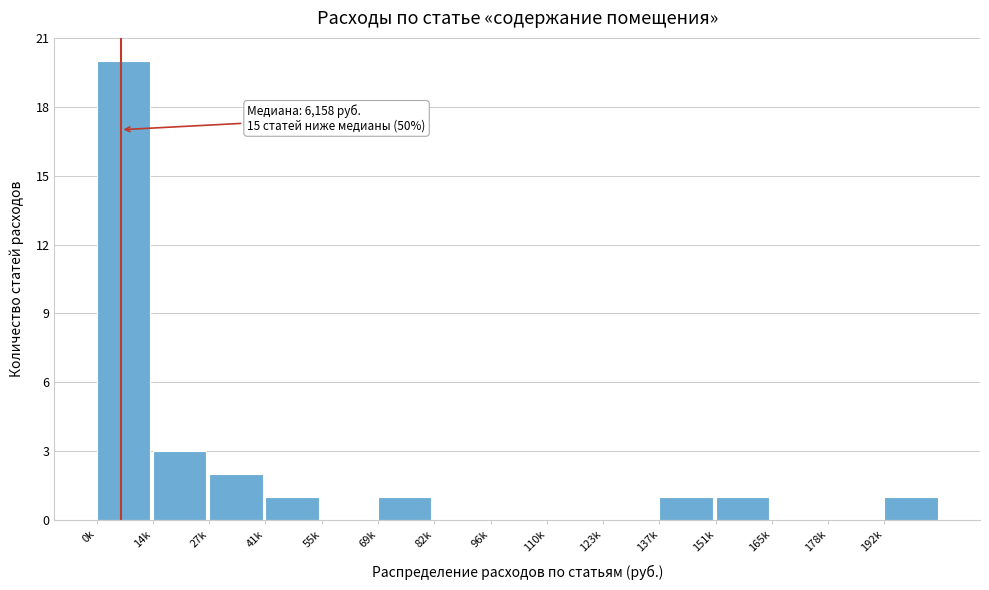

Reading left to right, transcribe all the data shown in this chart.

0k=20	14k=3	27k=2	41k=1	55k=0	69k=1	82k=0	96k=0	110k=0	123k=0	137k=1	151k=1	165k=0	178k=0	192k=1